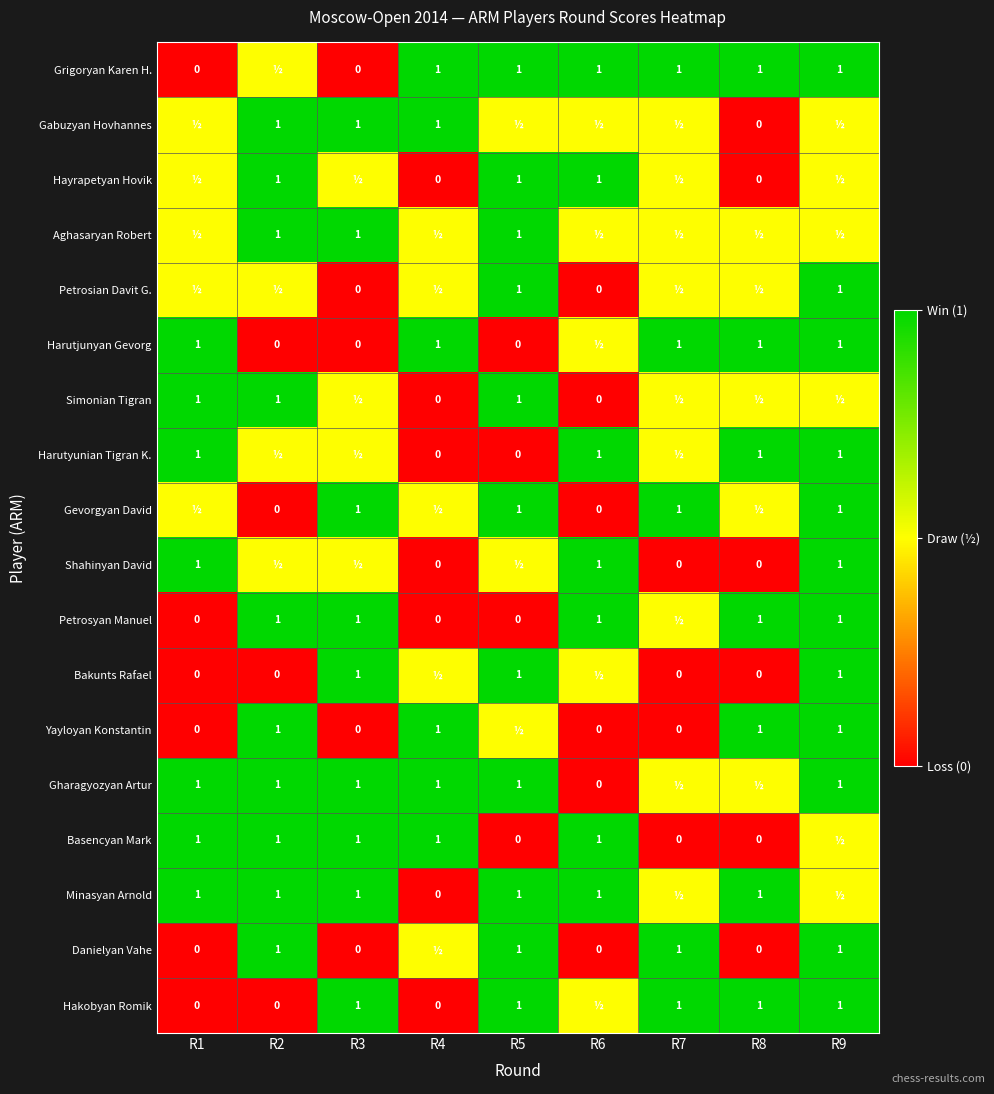

Is it true that Minasyan Arnold equals 0.2 at R6?

False